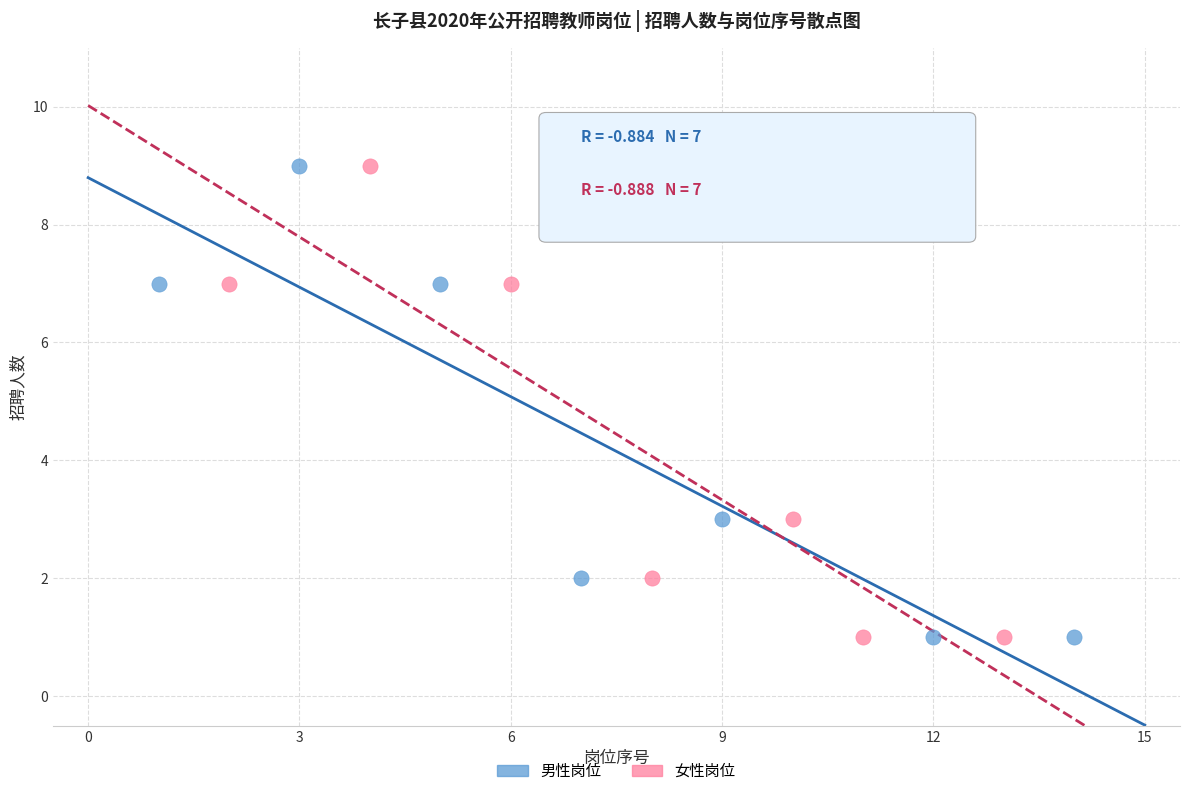

What are all the series names shown in the legend?

男性岗位, 女性岗位